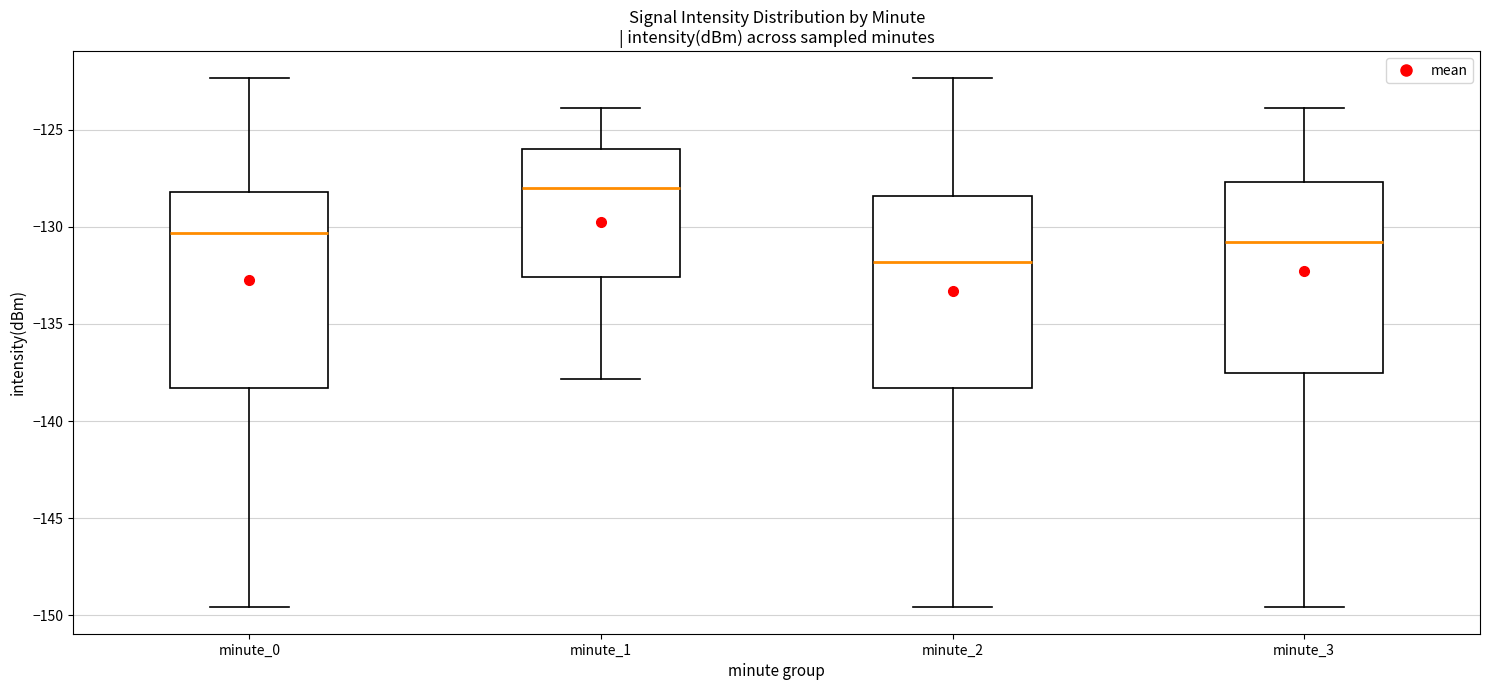

Which box has the lowest median line?

minute_2